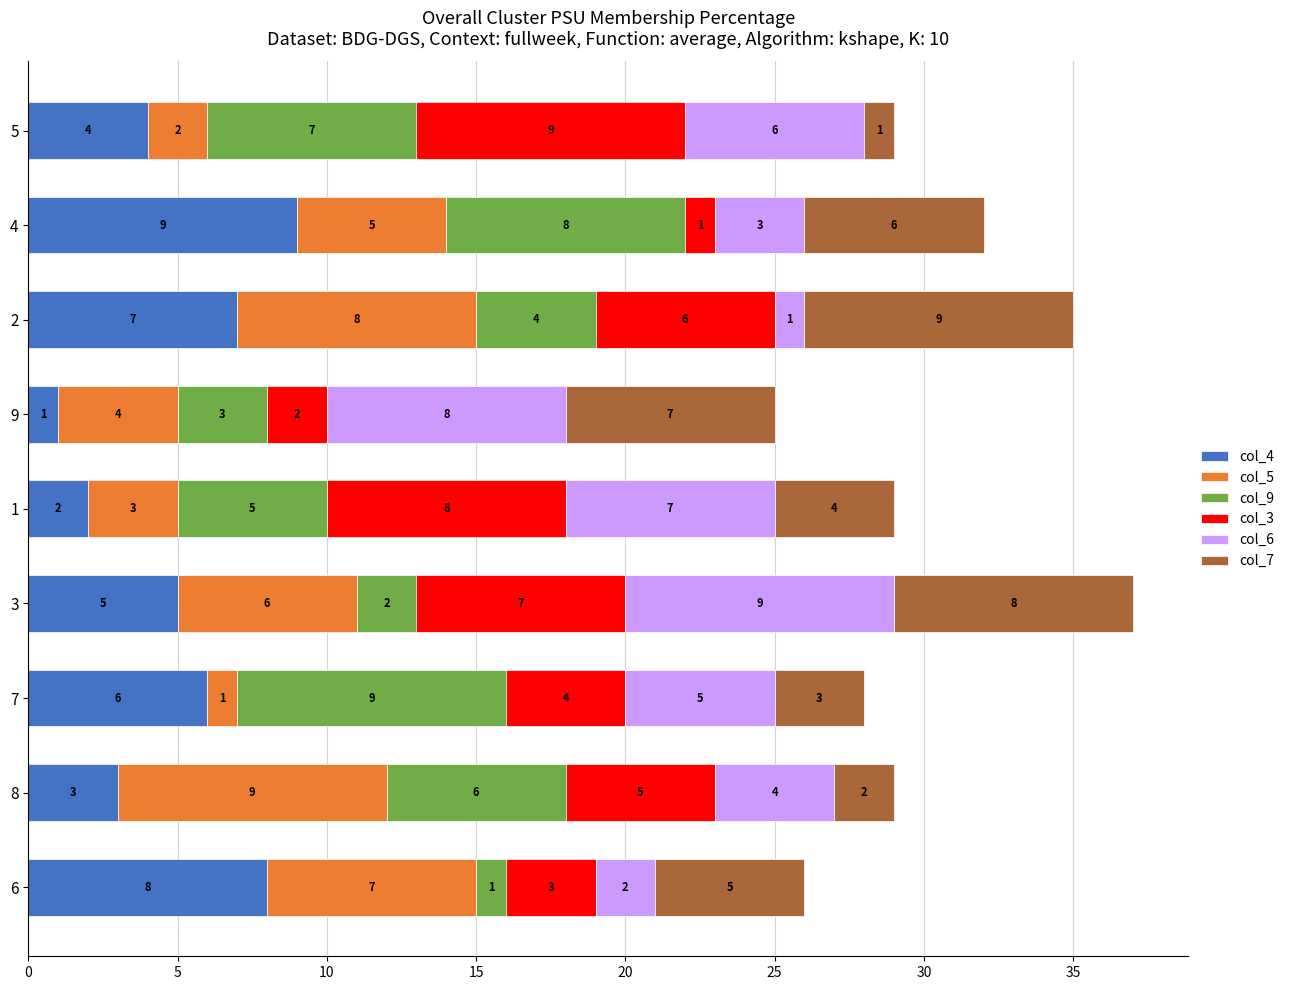

The col_4 series shows 7 at 2. True or false?

True